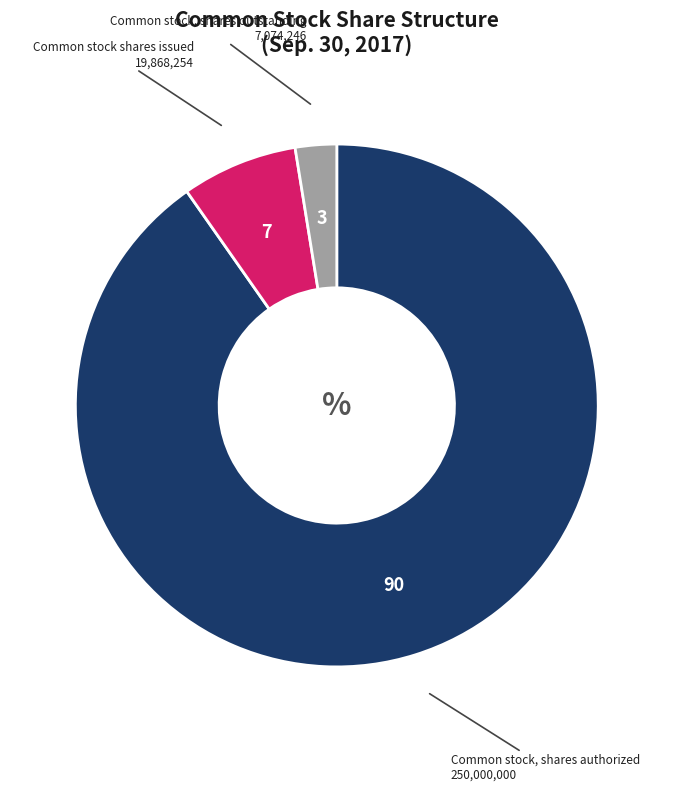

Count the number of slices in the pie.

3